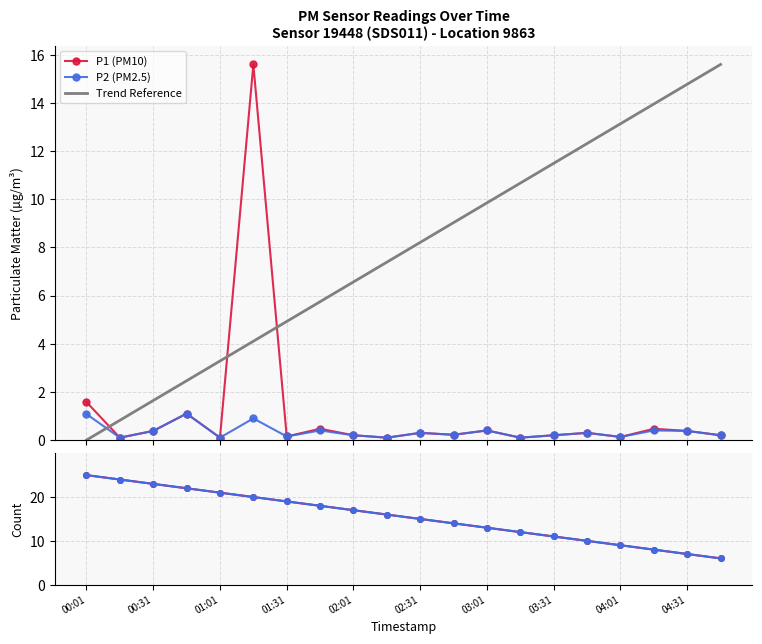

How many times do P2 count and Trend Reference cross each other?

1